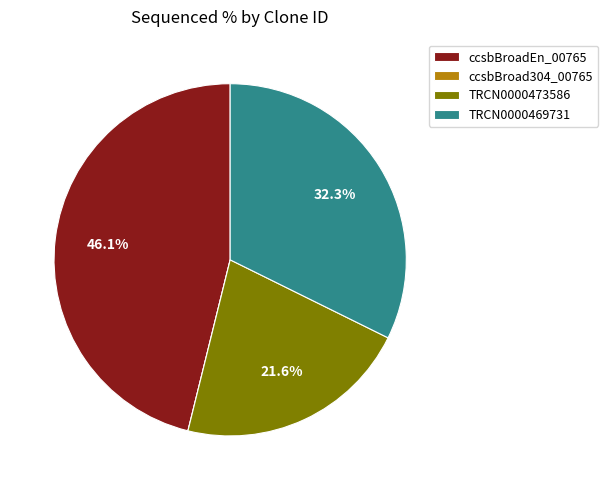

Which has a higher value, TRCN0000473586 or ccsbBroadEn_00765?

ccsbBroadEn_00765